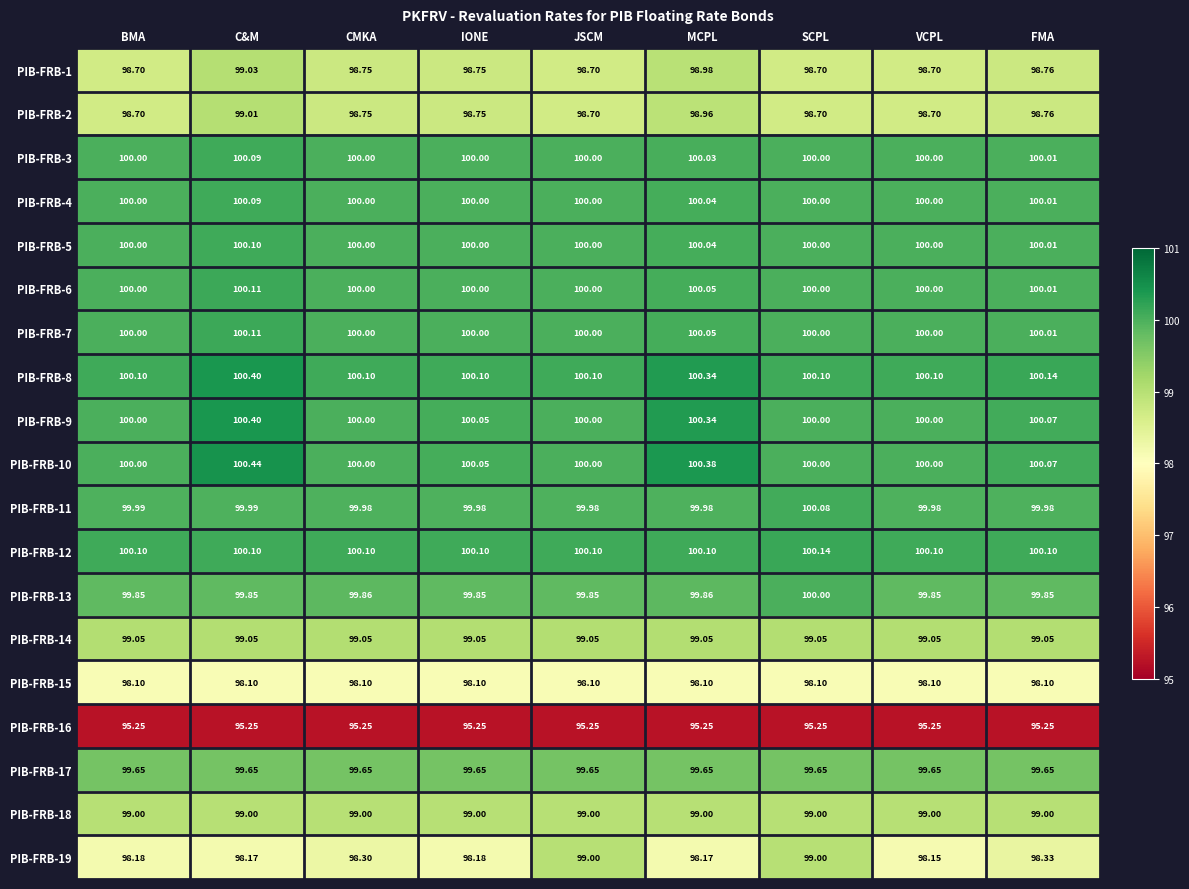

Is the value of PIB-FRB-16 at JSCM greater than the value of PIB-FRB-6 at FMA?

No